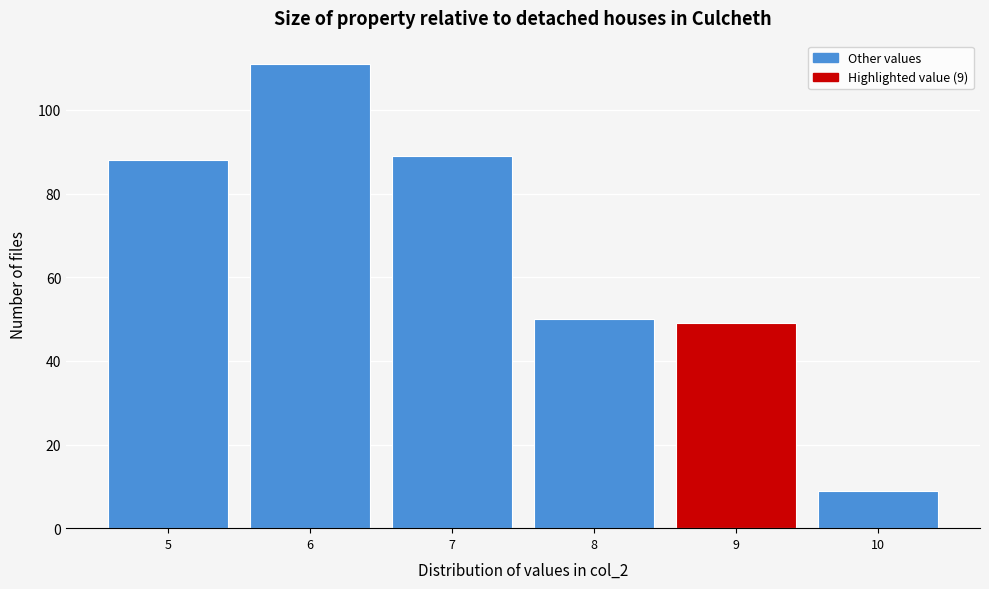

Which range on the x-axis has the tallest bar?

5.5 to 6.5